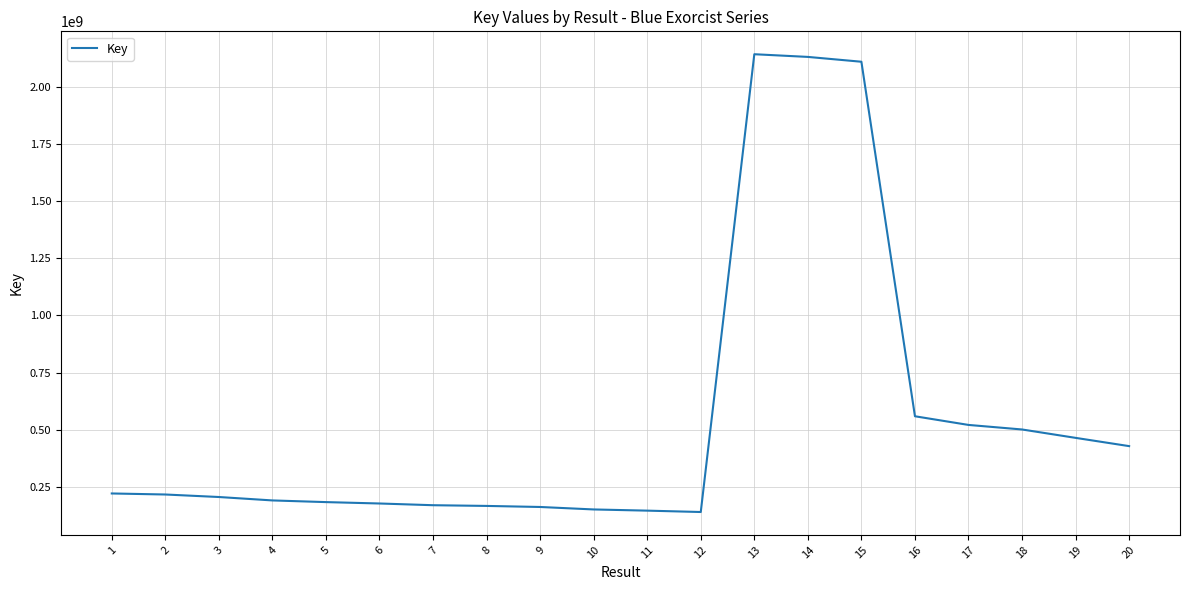

What is the ratio of the value at 11 to the value at 7?

0.9